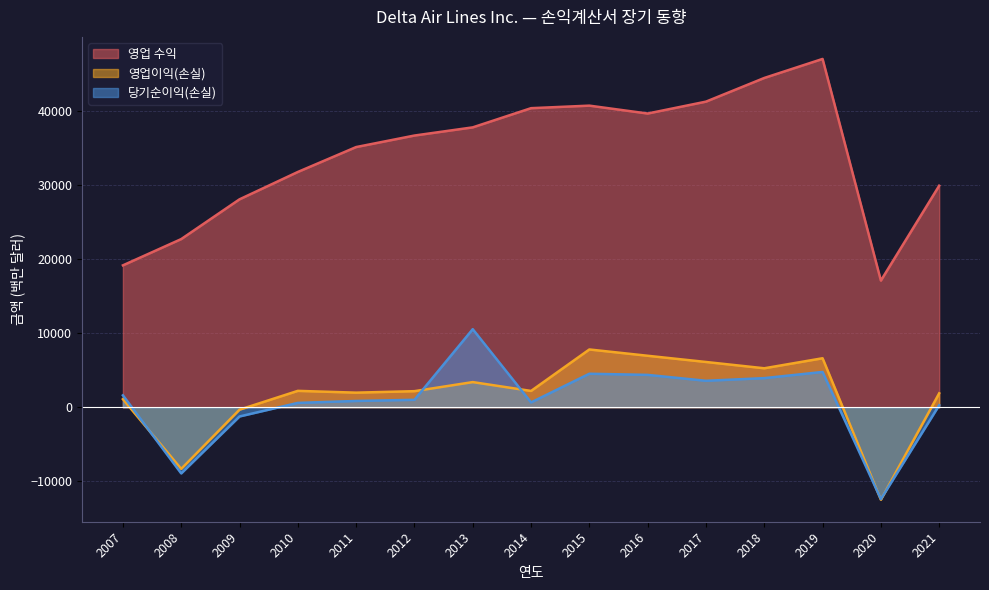

Where does the 영업 수익 series first go above 36670?

2013